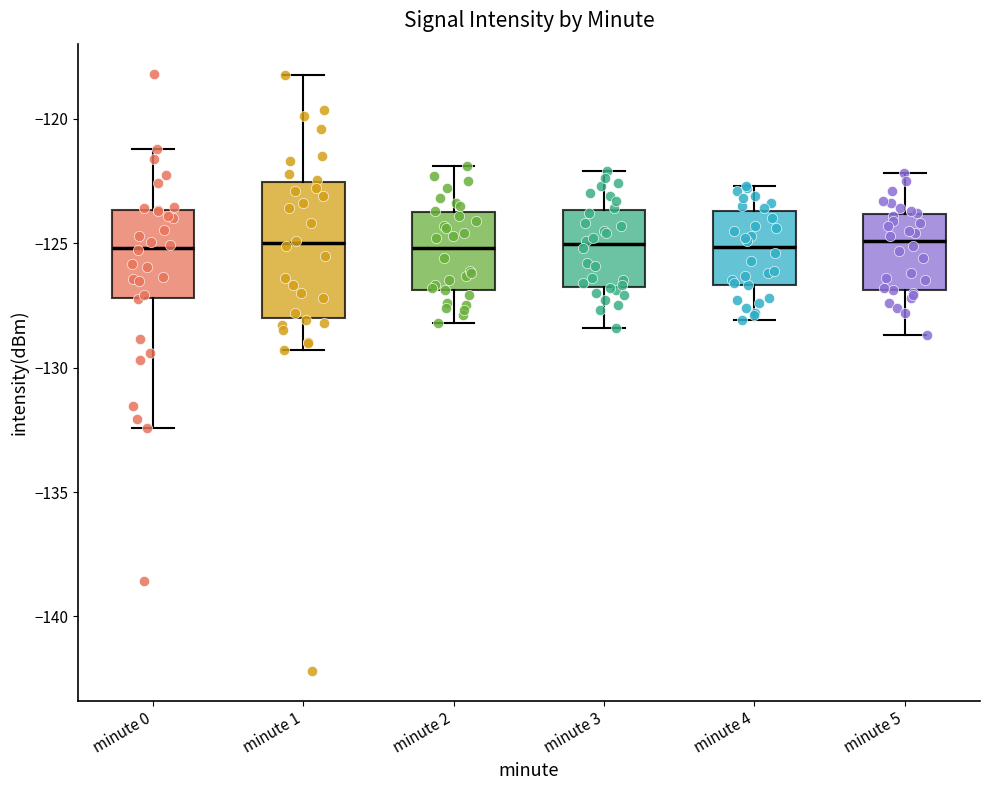

Reading left to right, read every box against the y-axis: the position of its median line, the range the box covers, and the ends of its whiskers. The values are not printed on the chart, so give them approximately, as read against the axis.

minute 0: median -125.0, box -127.0 to -123.5, whiskers -132.5 to -121.0
minute 1: median -125.0, box -128.0 to -122.5, whiskers -129.5 to -118.5
minute 2: median -125.0, box -127.0 to -123.5, whiskers -128.0 to -122.0
minute 3: median -125.0, box -127.0 to -123.5, whiskers -128.5 to -122.0
minute 4: median -125.0, box -126.5 to -123.5, whiskers -128.0 to -122.5
minute 5: median -125.0, box -127.0 to -124.0, whiskers -128.5 to -122.0